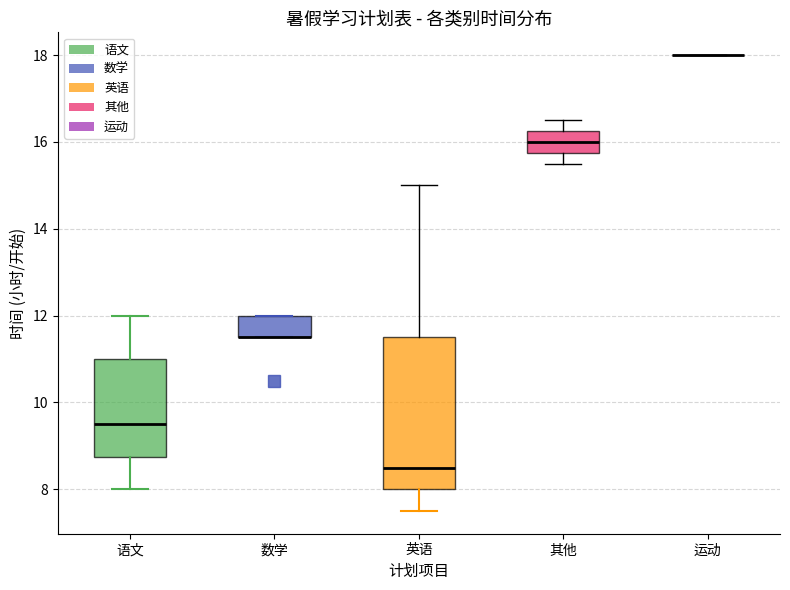

Reading left to right, read every box against the y-axis: the position of its median line, the range the box covers, and the ends of its whiskers. The values are not printed on the chart, so give them approximately, as read against the axis.

语文: median 9.6, box 8.8 to 11.0, whiskers 8.0 to 12.0
数学: median 11.6 (drawn on the box's lower edge), box 11.6 to 12.0, whiskers 11.6 to 12.0
英语: median 8.6, box 8.0 to 11.6, whiskers 7.6 to 15.0
其他: median 16.0, box 15.8 to 16.2, whiskers 15.6 to 16.6
运动: box collapsed to a line at 18.0, whiskers 18.0 to 18.0